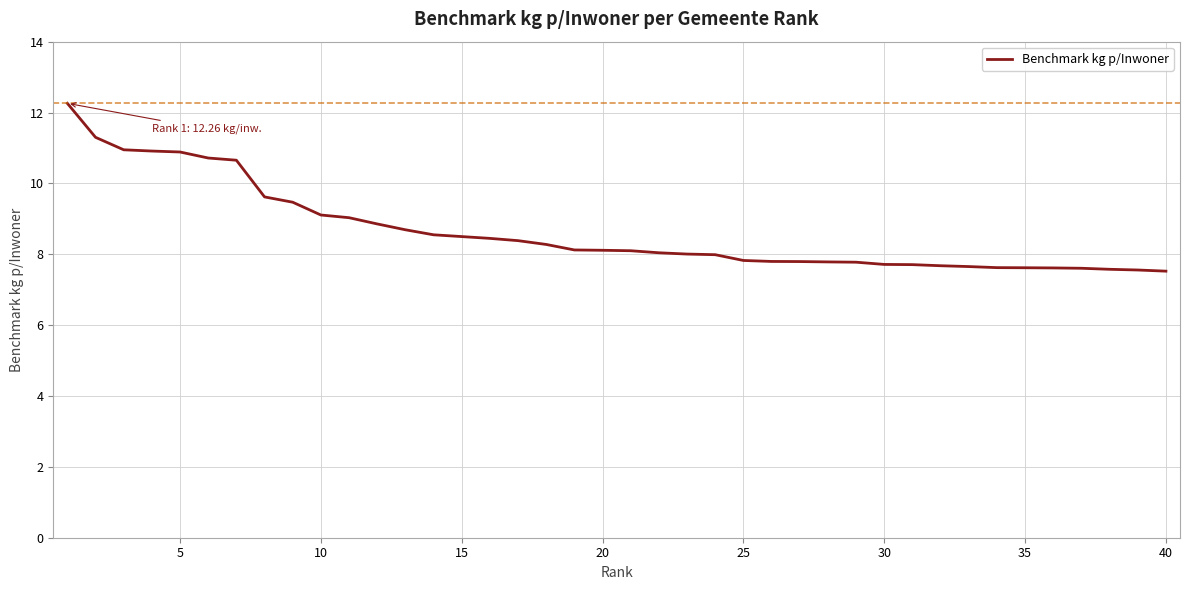

What is the difference between the maximum and minimum values?

4.7